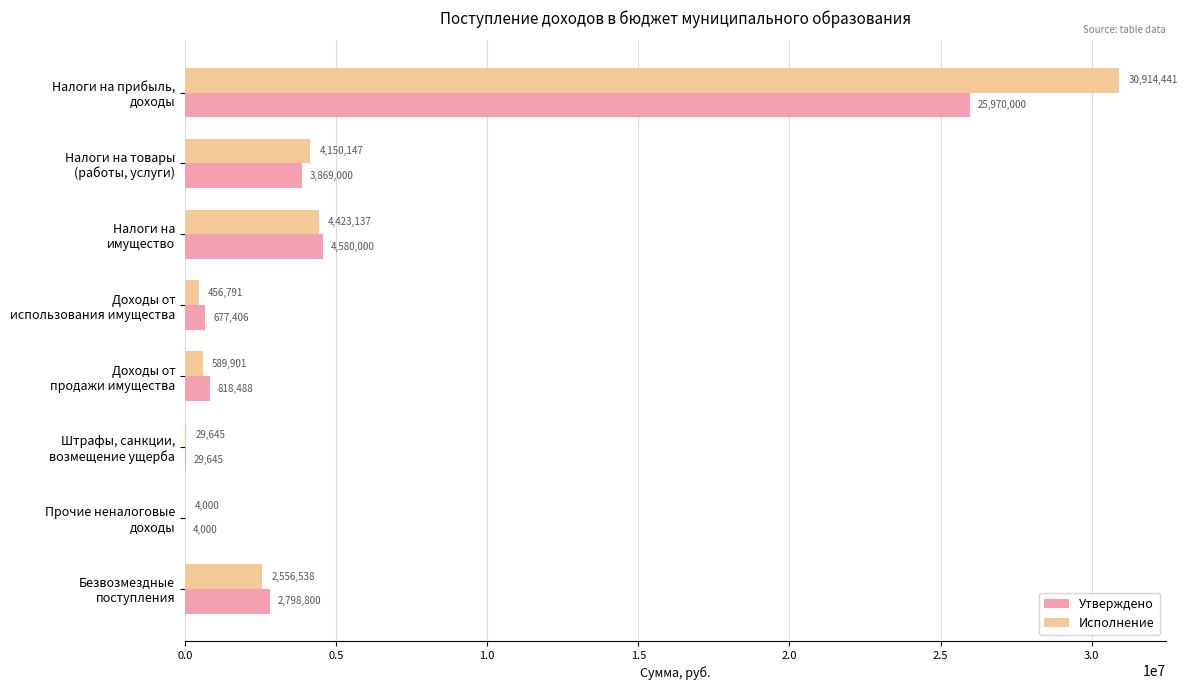

What is the maximum value shown in the chart?

30914440.5